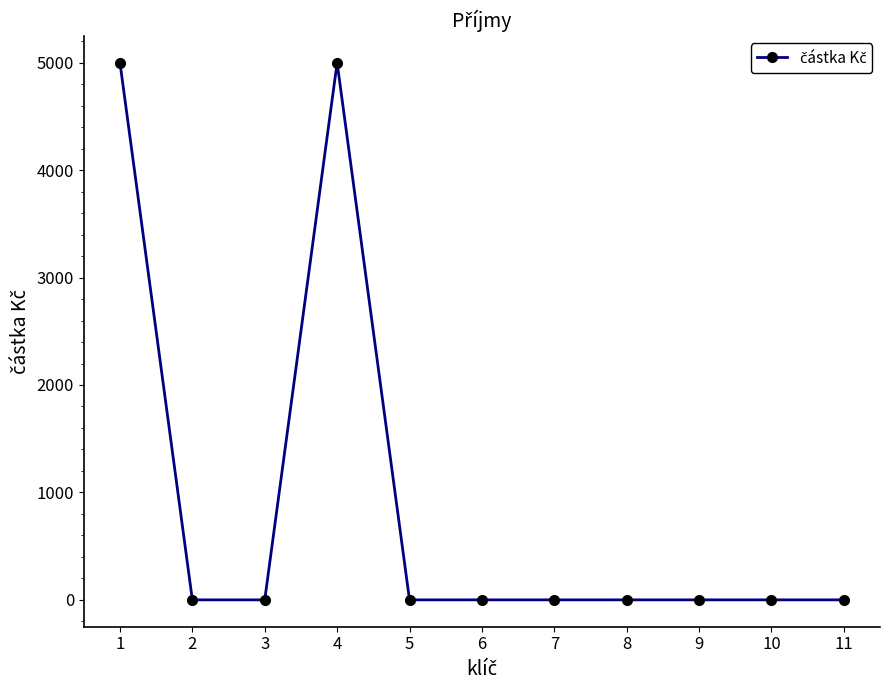

What is the average value?

909